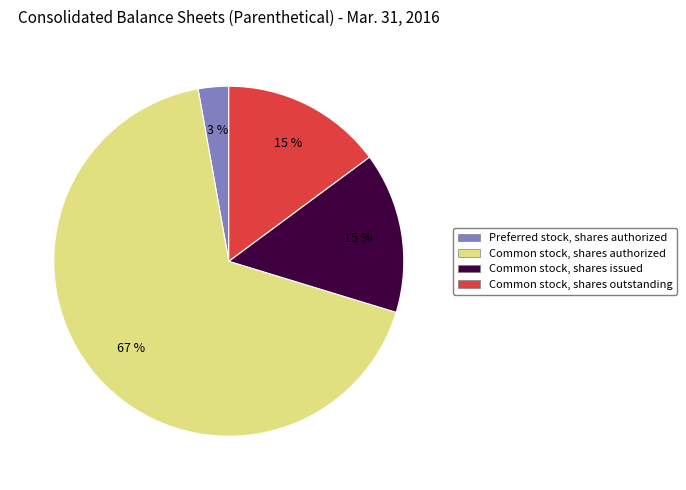

To the nearest percent, what is the average slice percentage?

25%